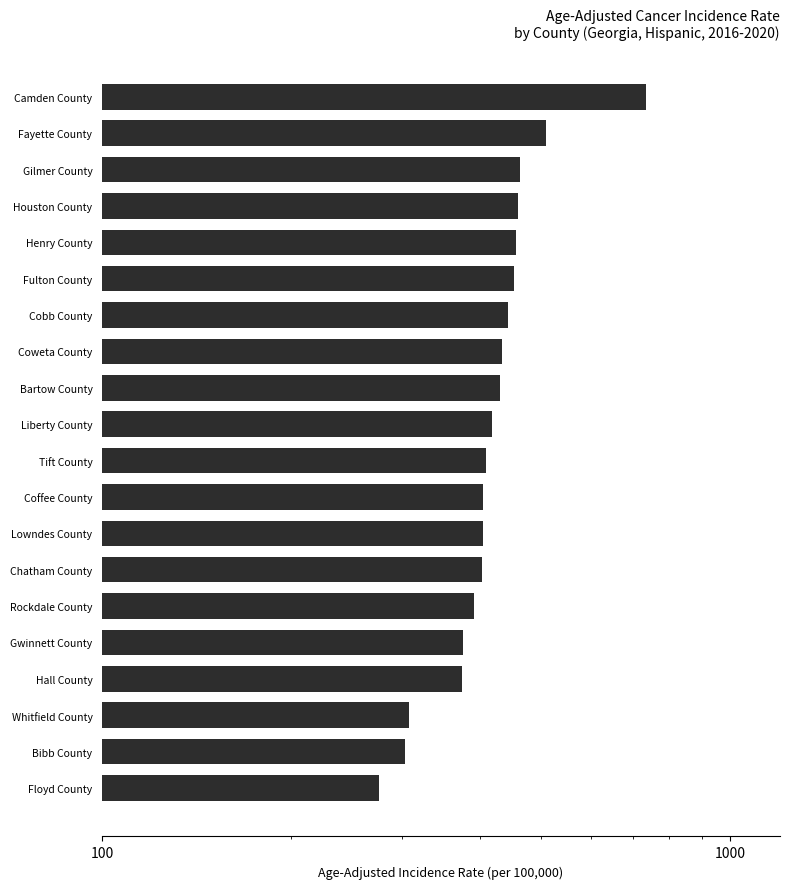

Does the chart contain any negative values?

No